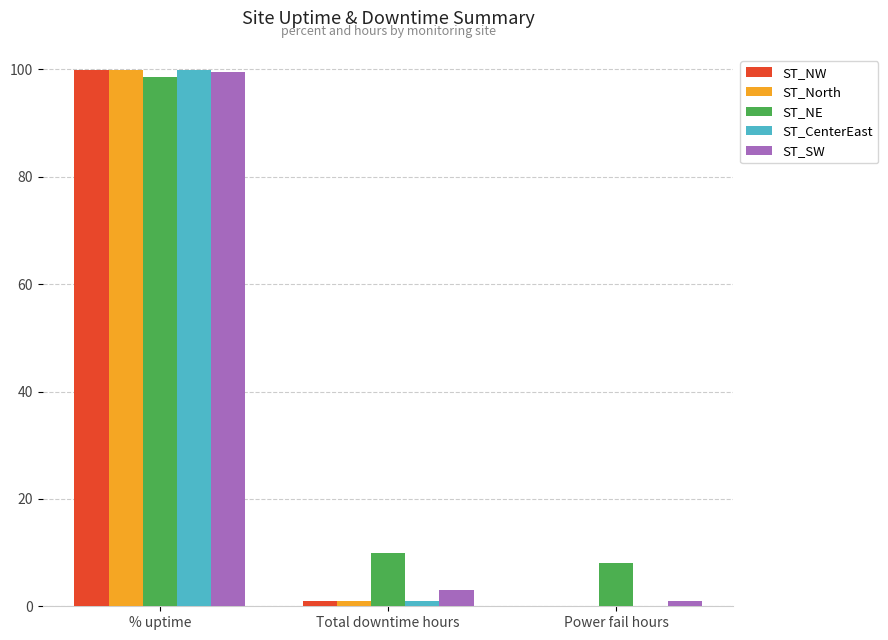

At which category is the sum across all series the highest?

% uptime